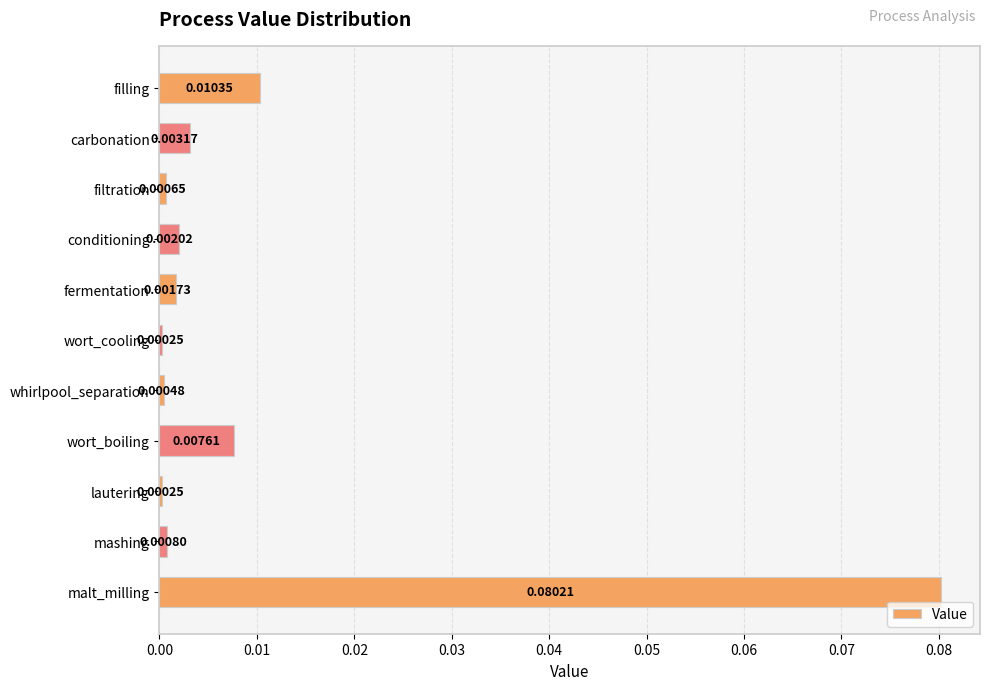

Which has a higher value, filling or carbonation?

filling